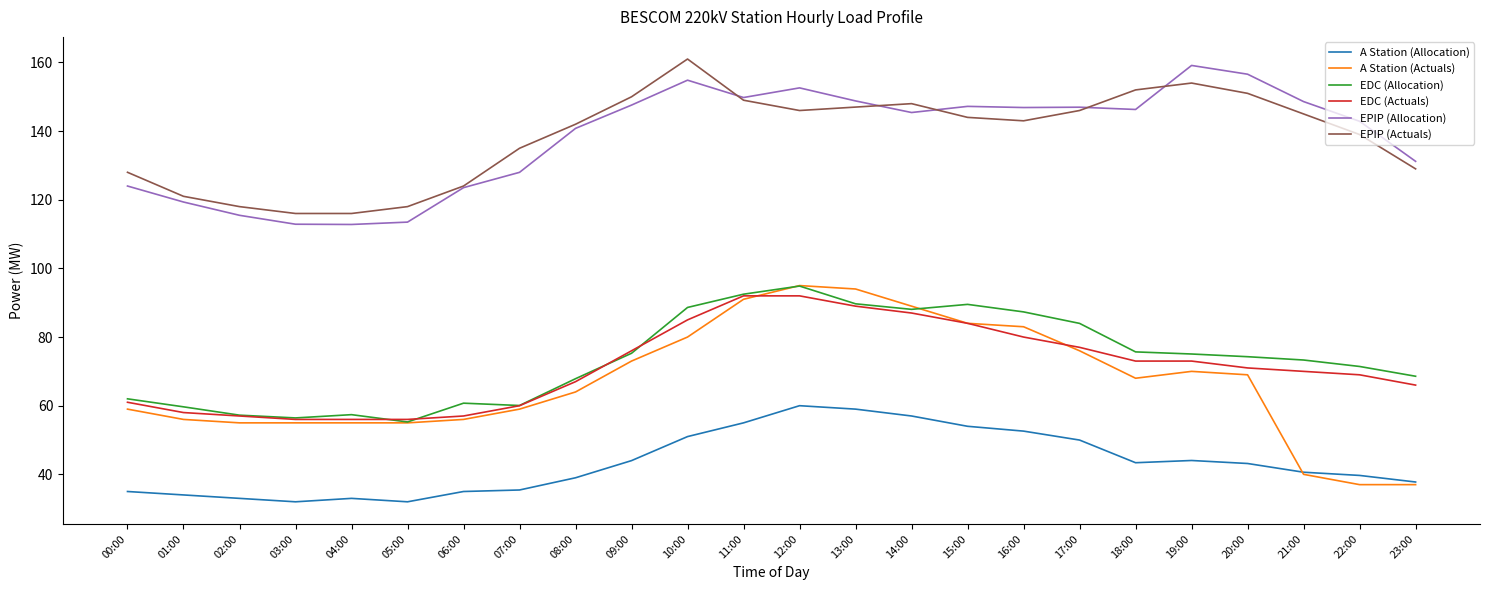

What is the greatest value displayed?

161.0